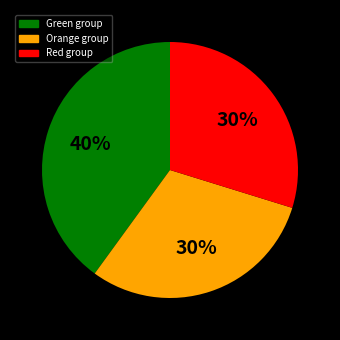

To the nearest percent, what is the average slice percentage?

33%